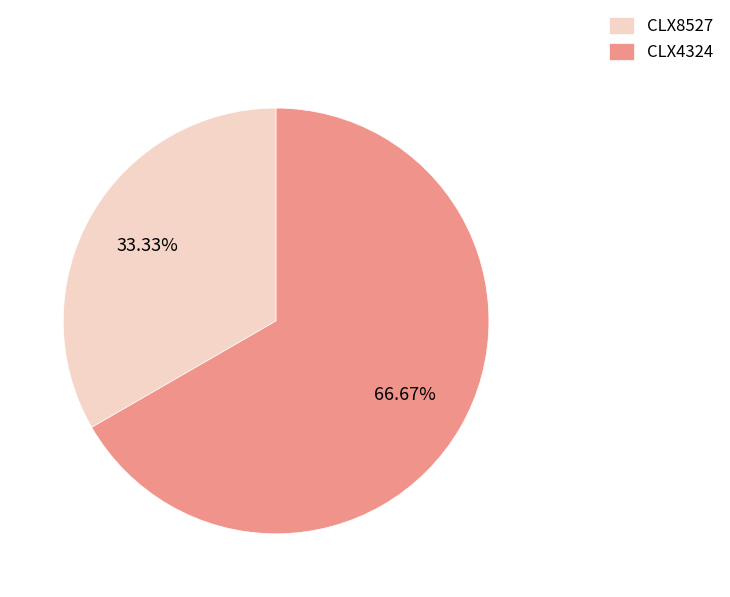

Between CLX4324 and CLX8527, which is larger?

CLX4324